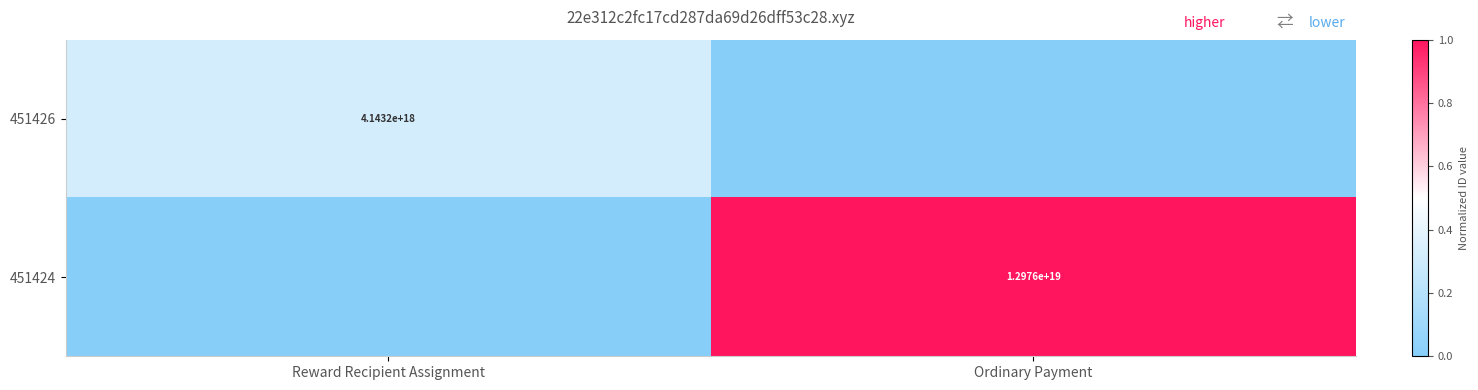

At how many categories does at least one series exceed 0?

2